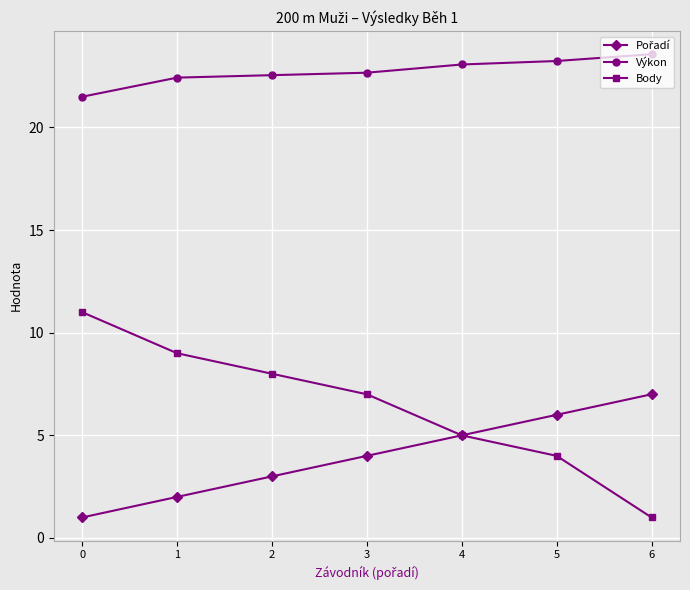

True or false: Výkon and Body cross at least once.

False